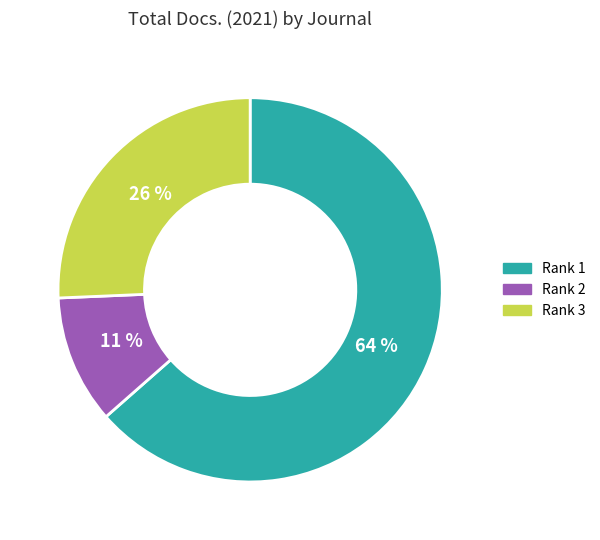

To the nearest percent, what is the average slice percentage?

33%